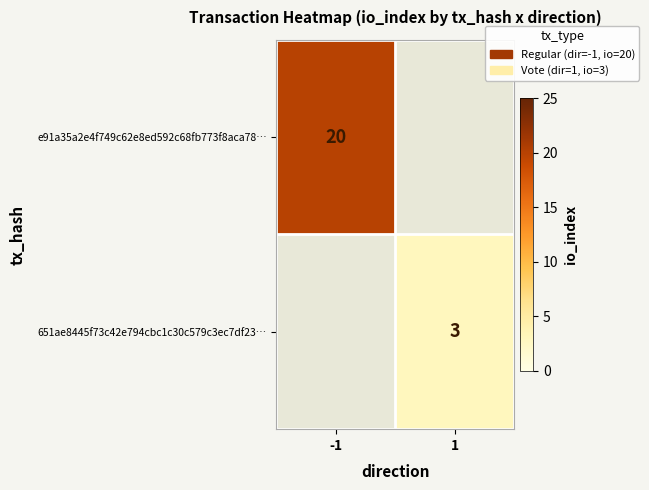

The 651ae8445f73c42e794cbc1c30c579c3ec7df23… series shows 0.6 at 1. True or false?

False